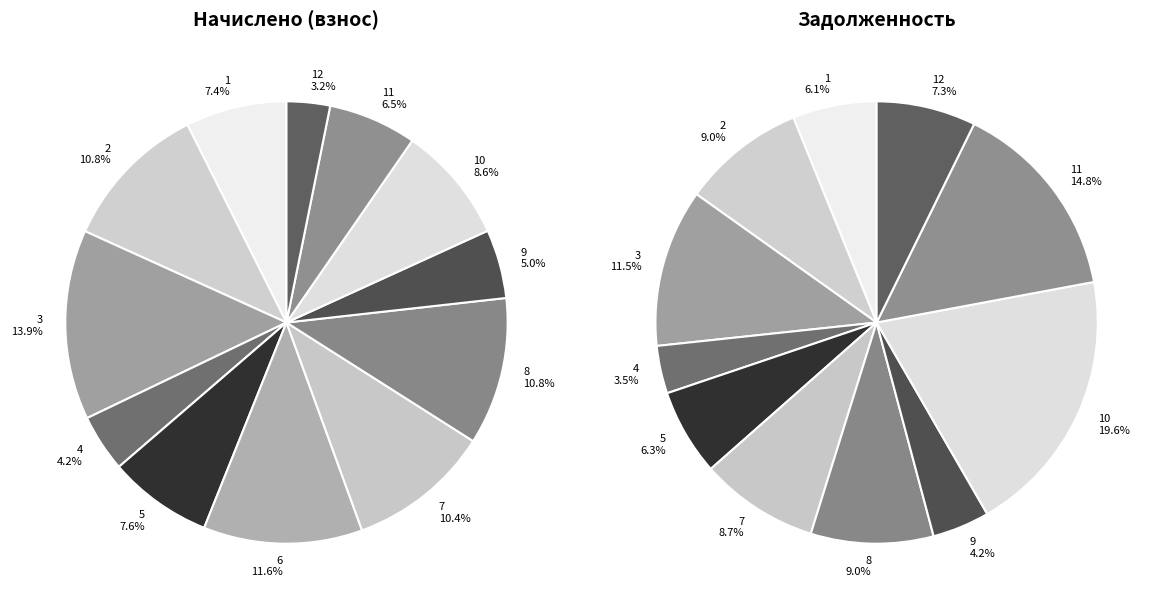

Which has a higher value, 12 or 5?

5